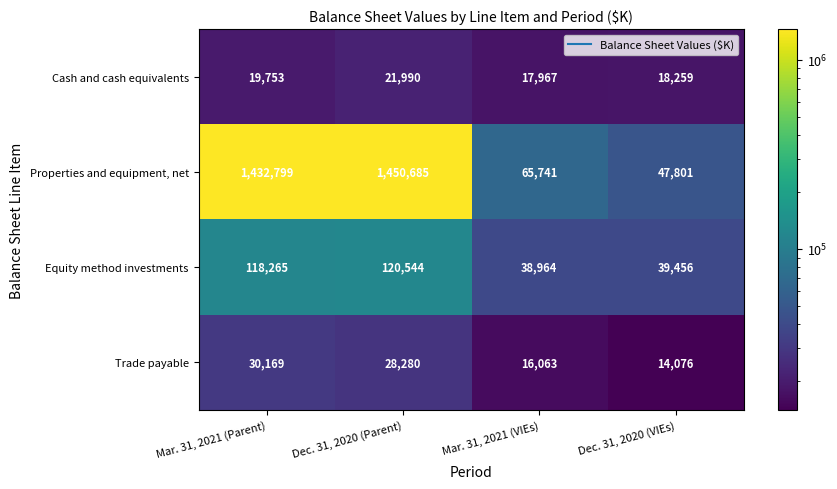

At Dec. 31, 2020 (VIEs), list the series in order from smallest to largest.

Trade payable, Cash and cash equivalents, Equity method investments, Properties and equipment, net